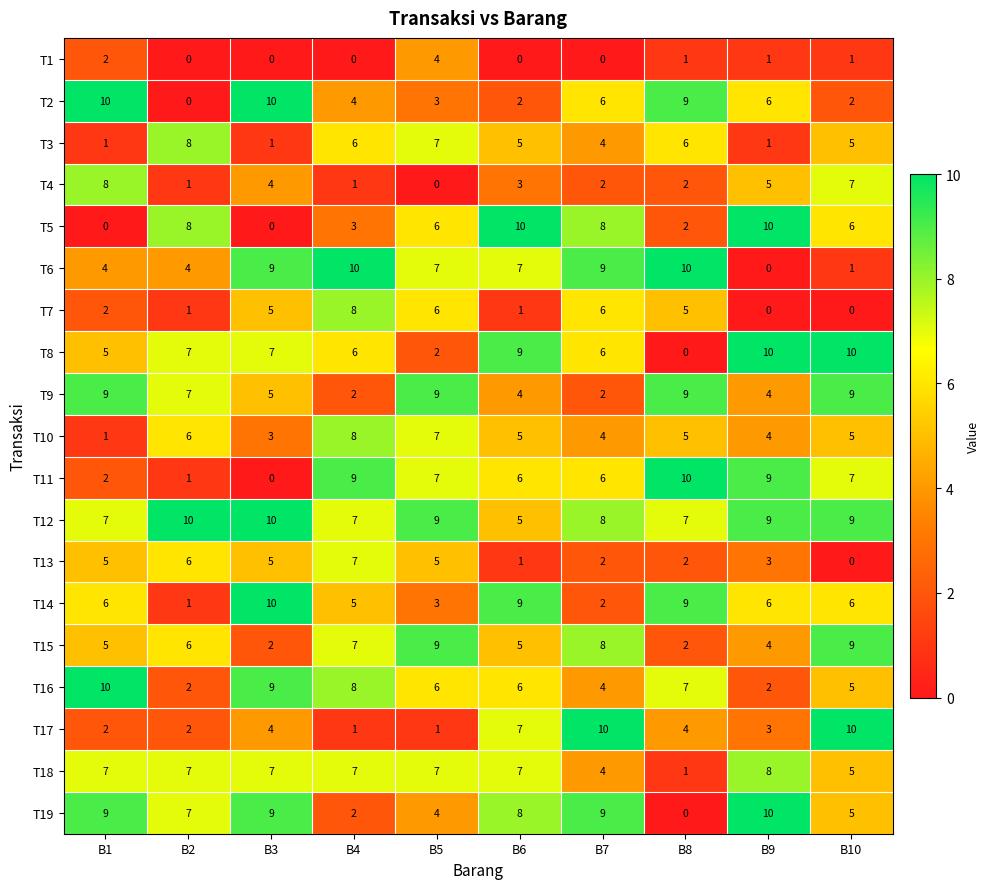

What is the minimum value for T12?

5